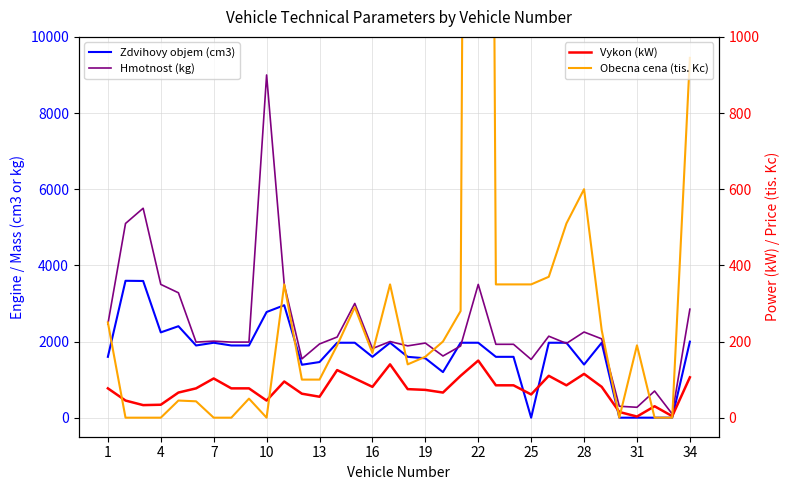

Is it true that Vykon (kW) equals 75 at 13?

False